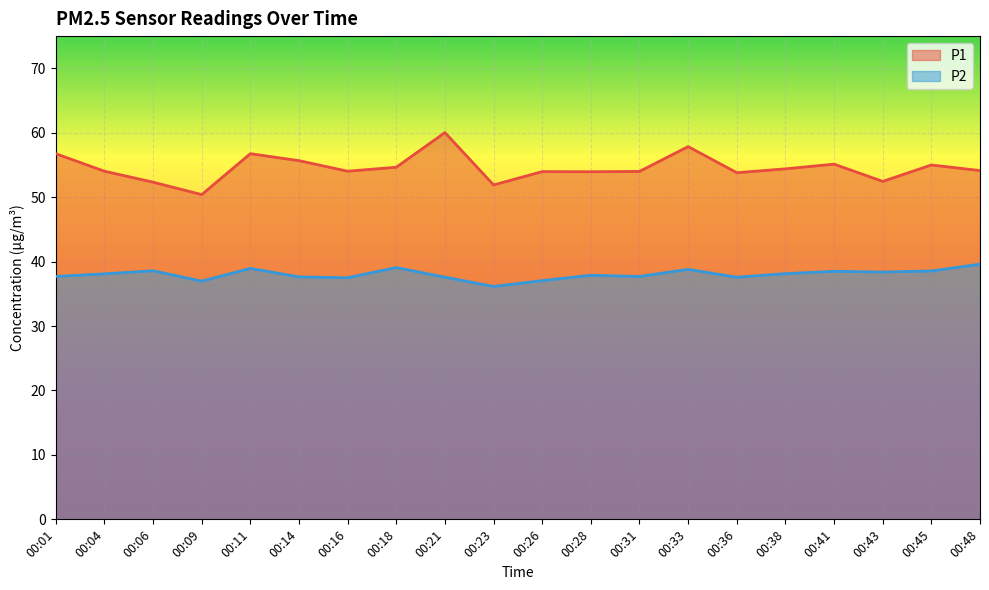

List the series in order of their overall mean, highest first.

P1, P2